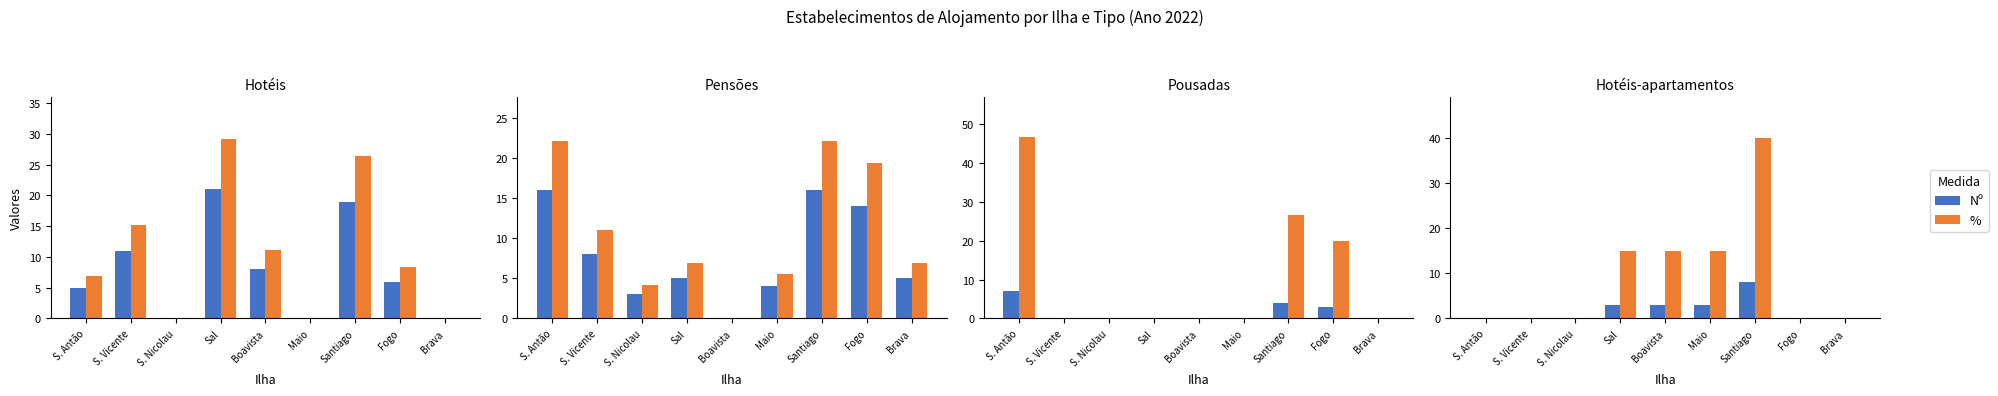

What is the label of the 1st bar from the left?

S. Antão